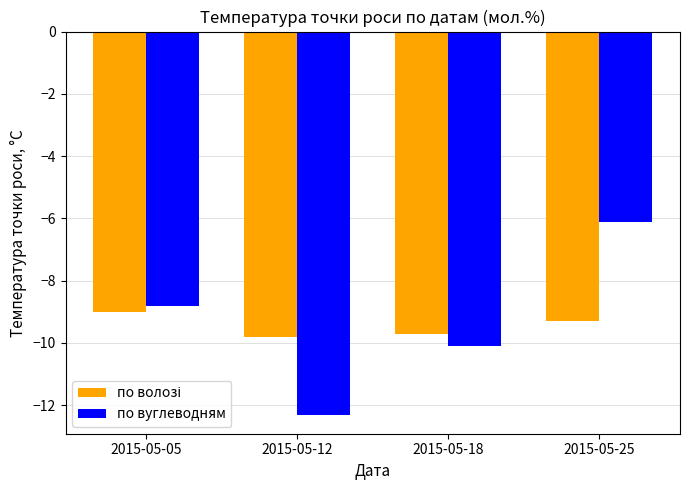

Rank the categories by по вуглеводням value from lowest to highest.

2015-05-12, 2015-05-18, 2015-05-05, 2015-05-25